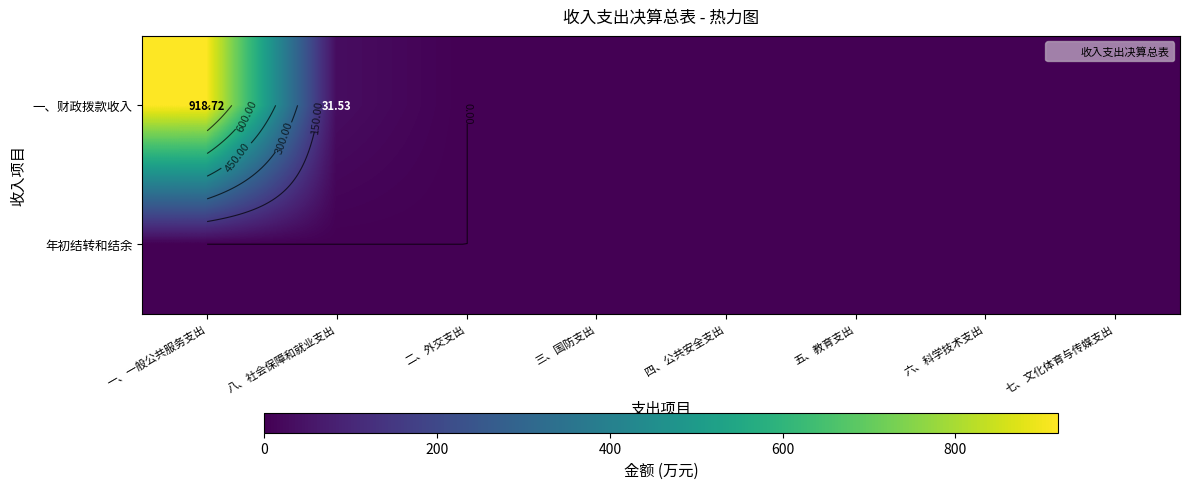

At how many categories does at least one series exceed 541?

1